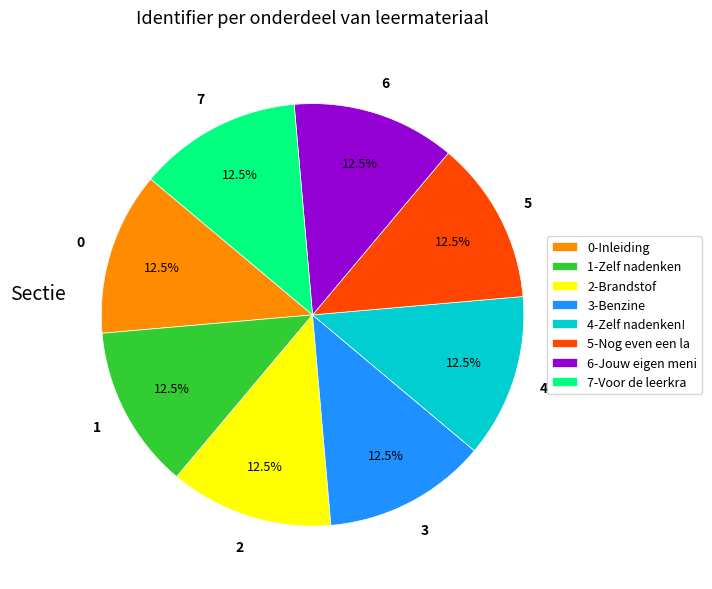

Is there a majority slice in this chart?

No